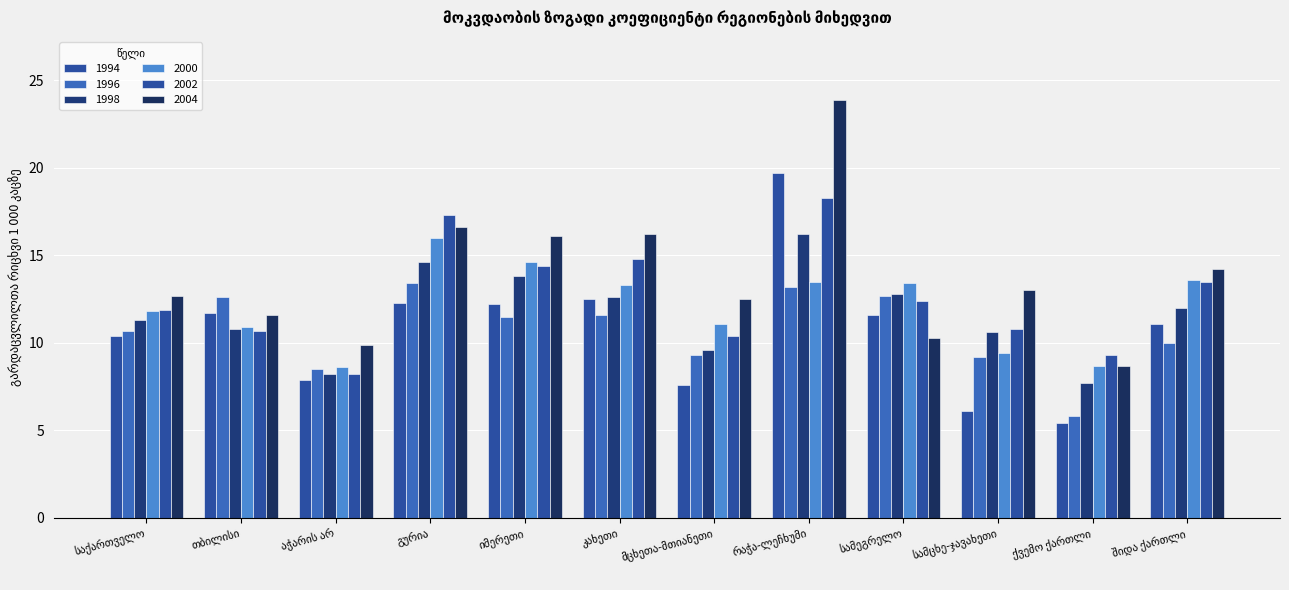

What is the greatest value displayed?

23.9